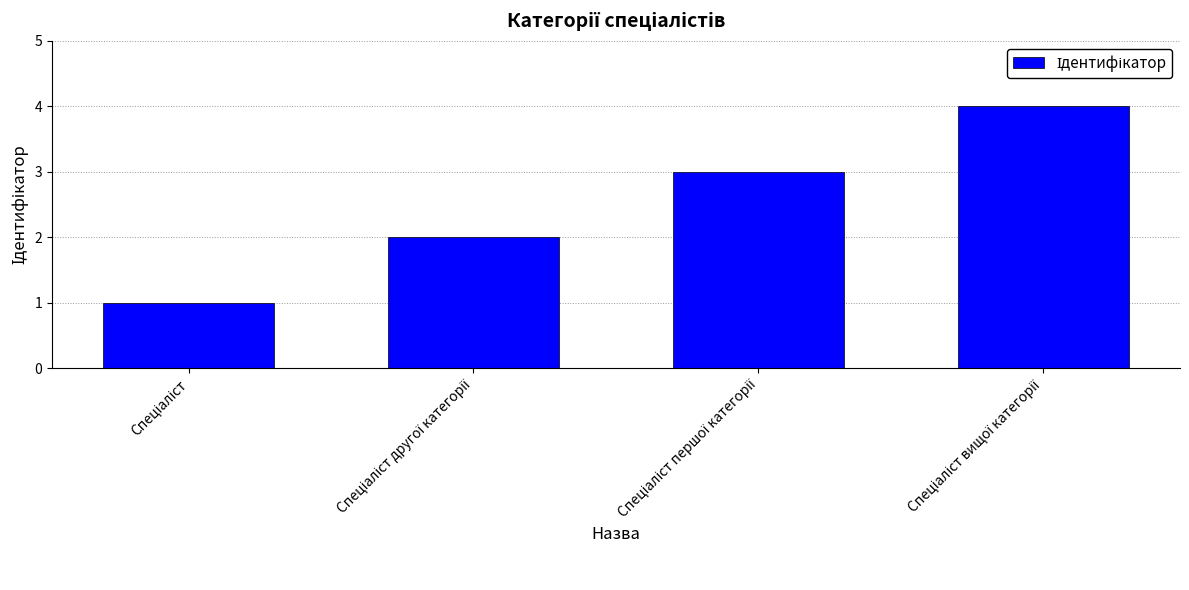

What is the maximum value shown in the chart?

4